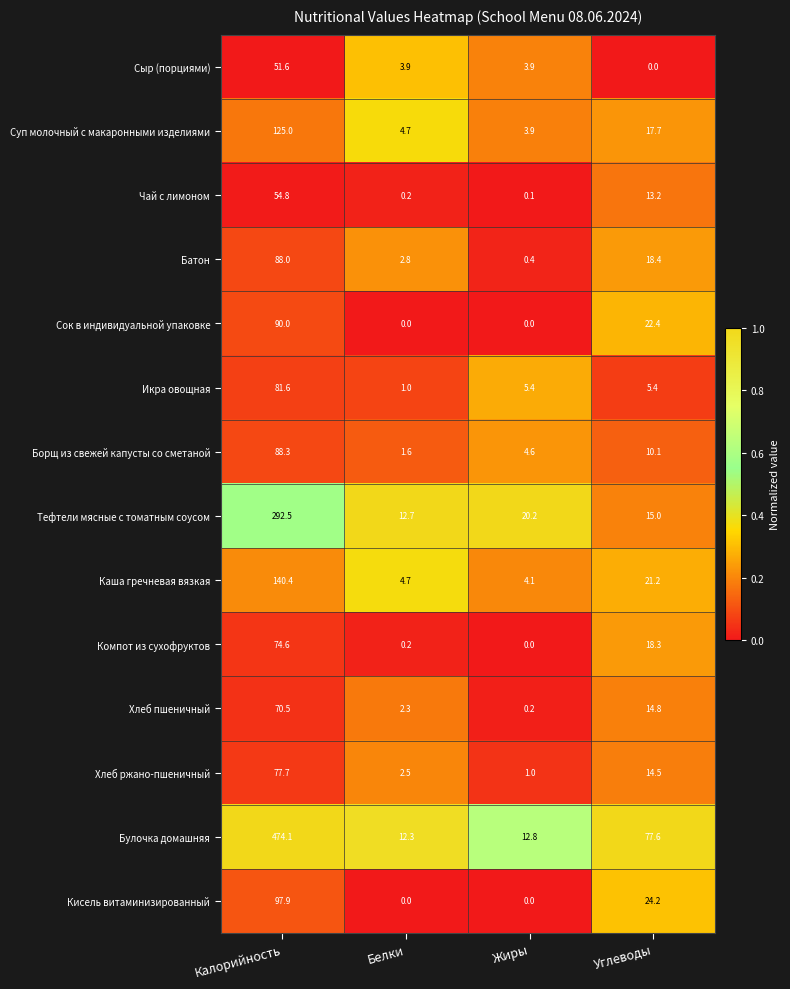

Is it true that Сок в индивидуальной упаковке equals 9.3 at Углеводы?

False